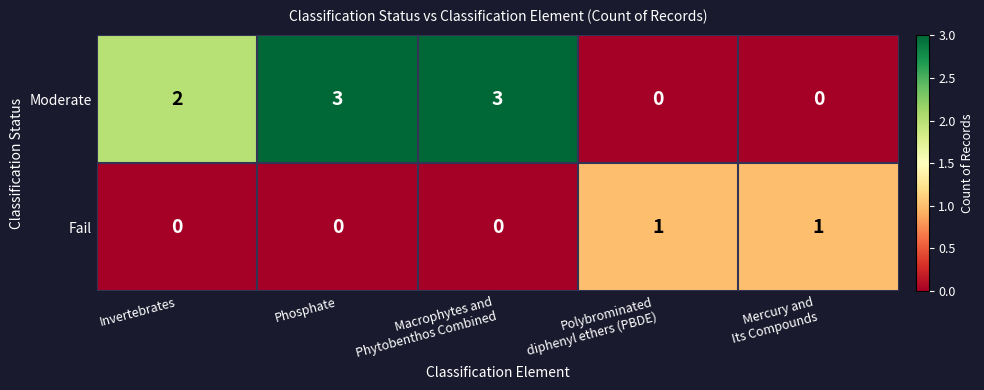

The value of Moderate at Phosphate is 1. True or false?

False